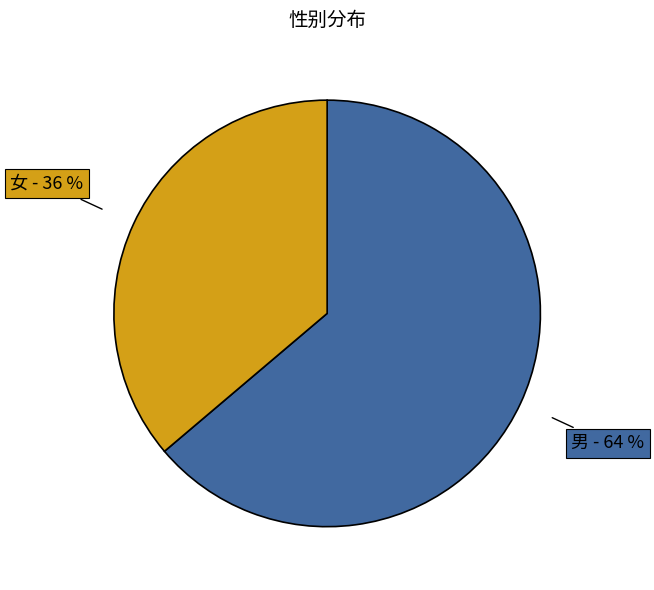

Is it true that 男 is 76% of the pie?

False